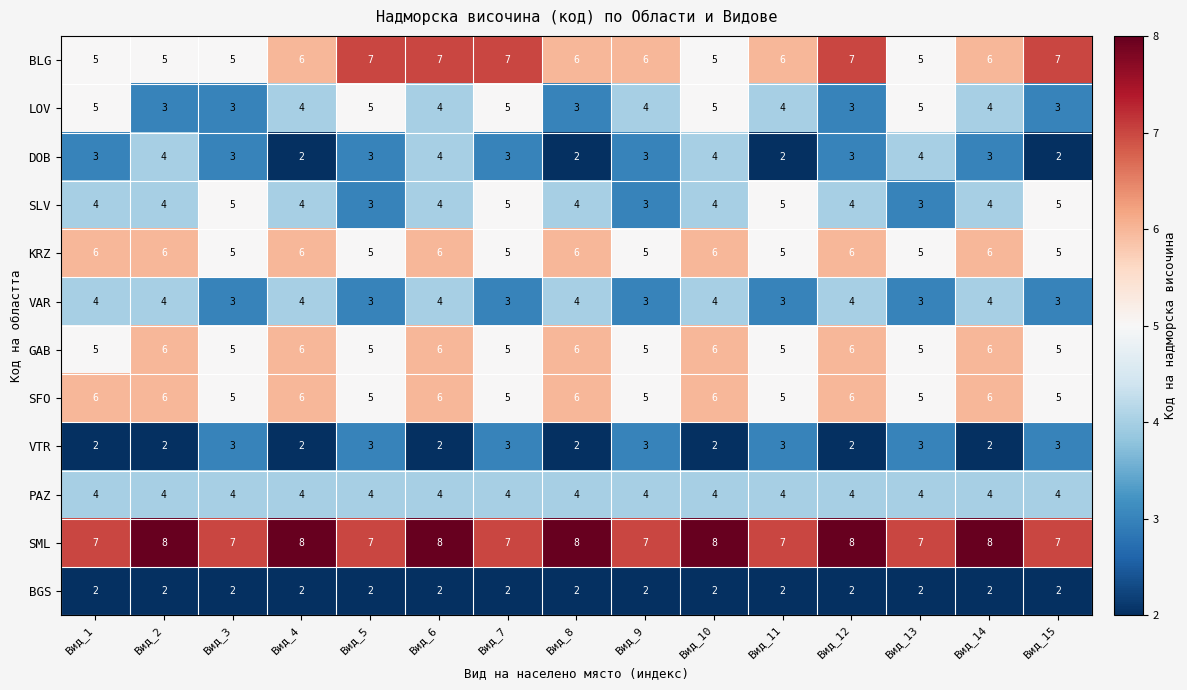

What is the greatest value displayed?

8